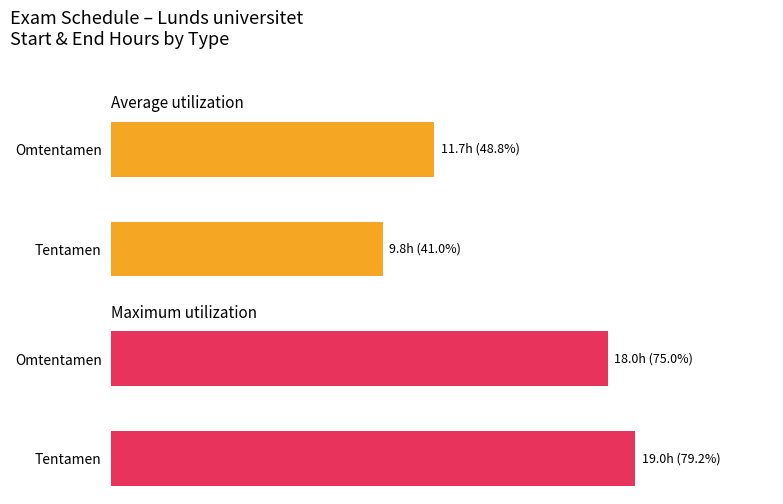

At how many categories does at least one series exceed 58?

2